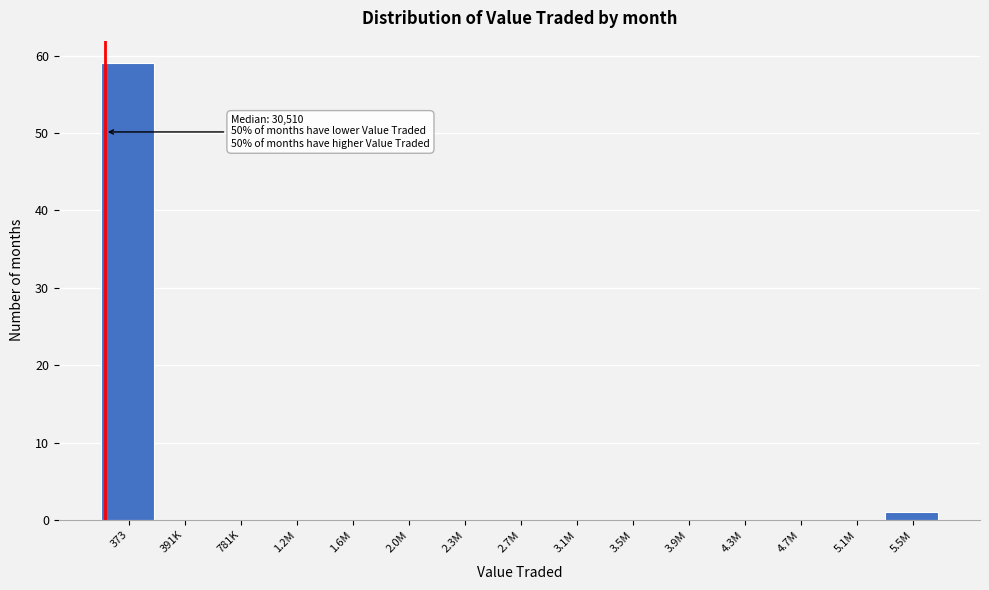

Reading right to left, what are all the values shown in this chart?

5.5M=1	5.1M=0	4.7M=0	4.3M=0	3.9M=0	3.5M=0	3.1M=0	2.7M=0	2.3M=0	2.0M=0	1.6M=0	1.2M=0	781K=0	391K=0	373=59